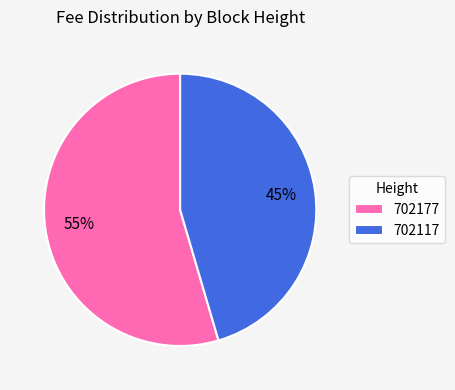

Rank the categories by value from highest to lowest.

702177, 702117